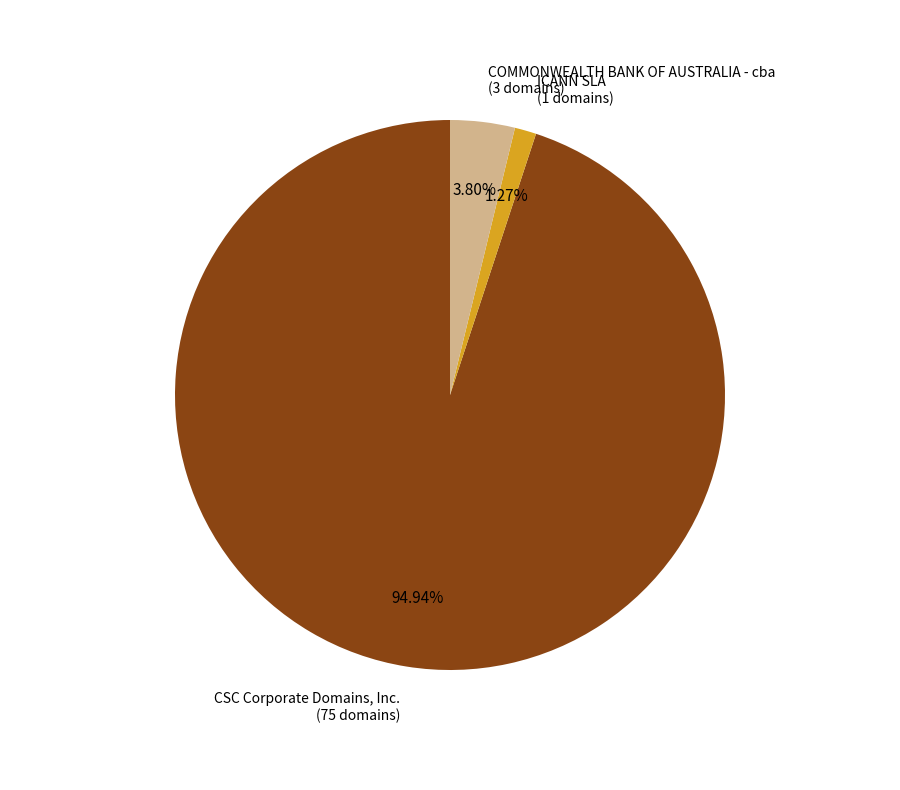

Does any single category account for the majority?

Yes